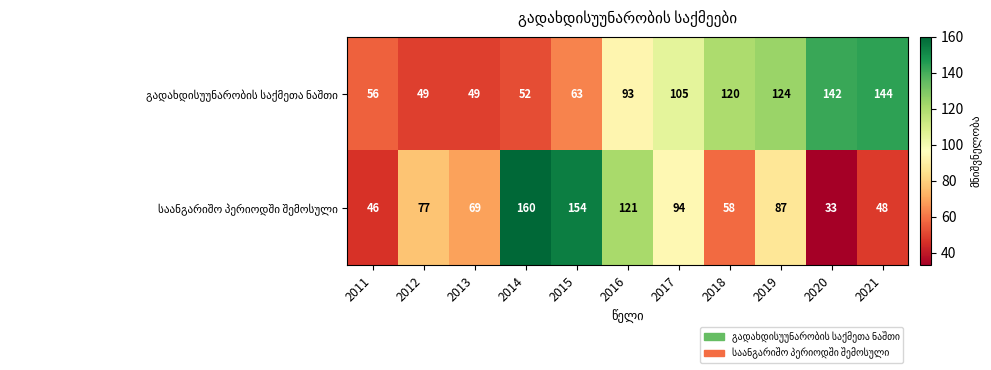

What is the total value across all series at 2015?

217